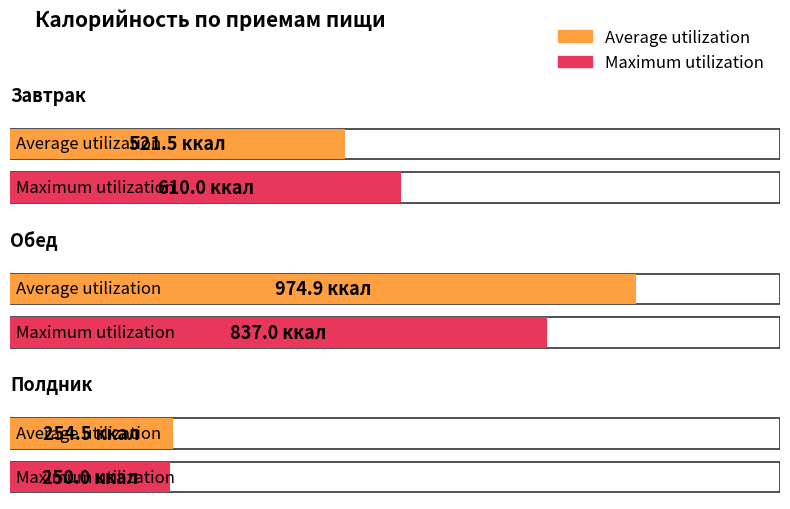

True or false: Maximum utilization has a value of 250.0 at Полдник.

True